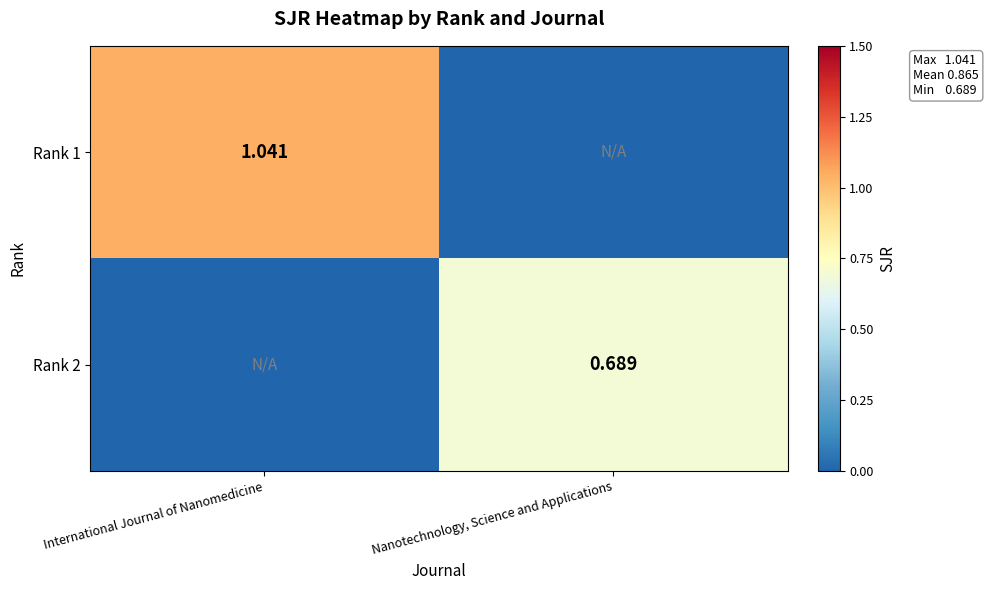

At how many categories does at least one series exceed 0?

2